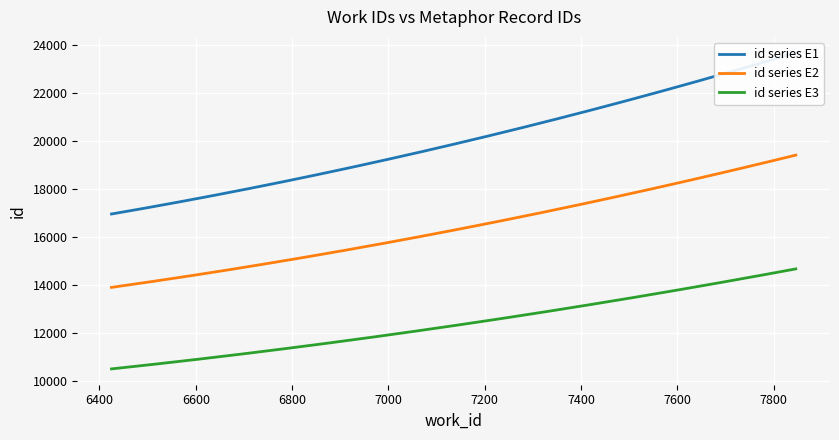

At which category is the sum across all series the highest?

7846